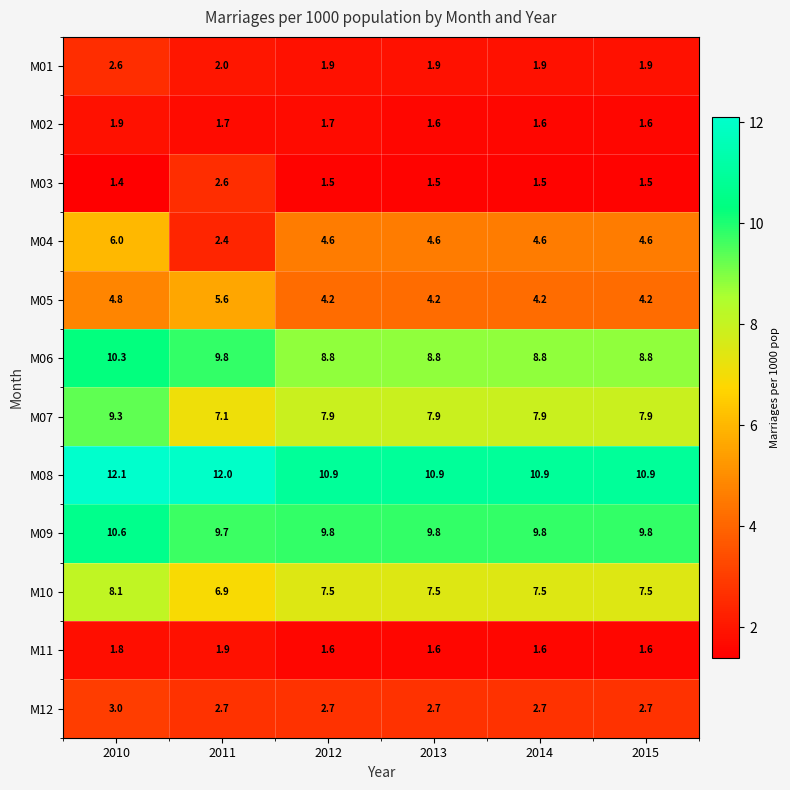

Is it true that M08 equals 4.1 at 2015?

False